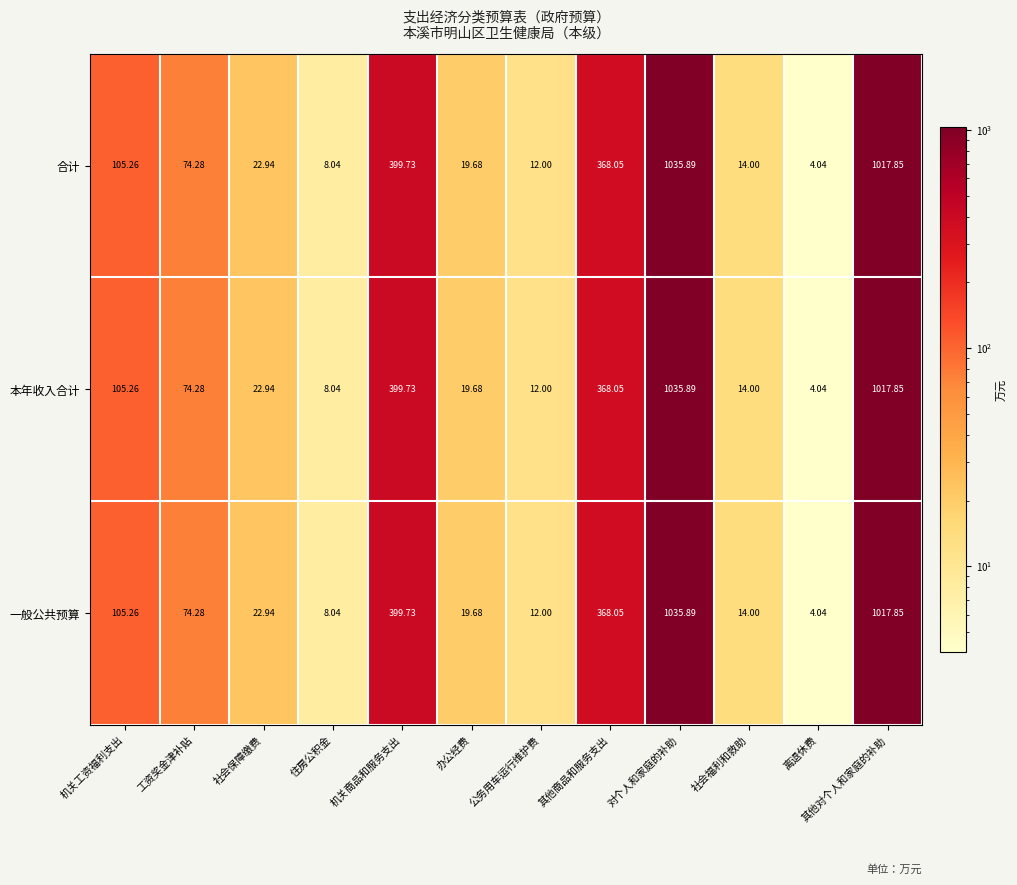

Which category has the highest value in the 一般公共预算 series?

对个人和家庭的补助